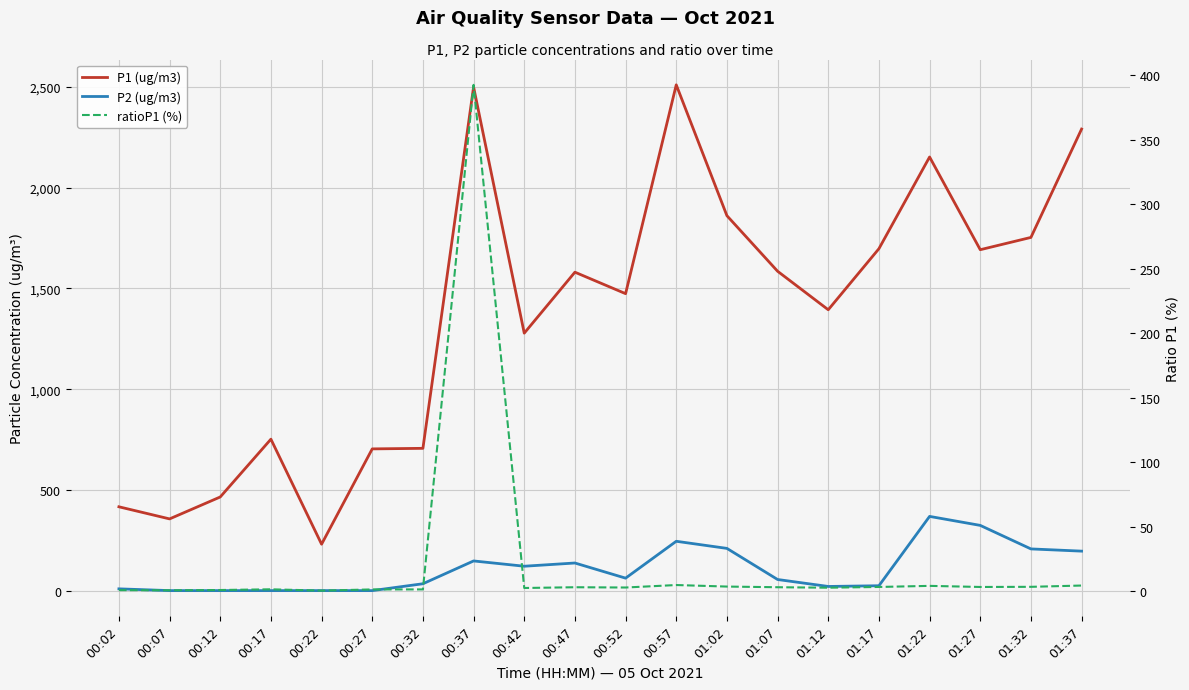

What is the difference between the highest and lowest values at 00:47?

1577.9